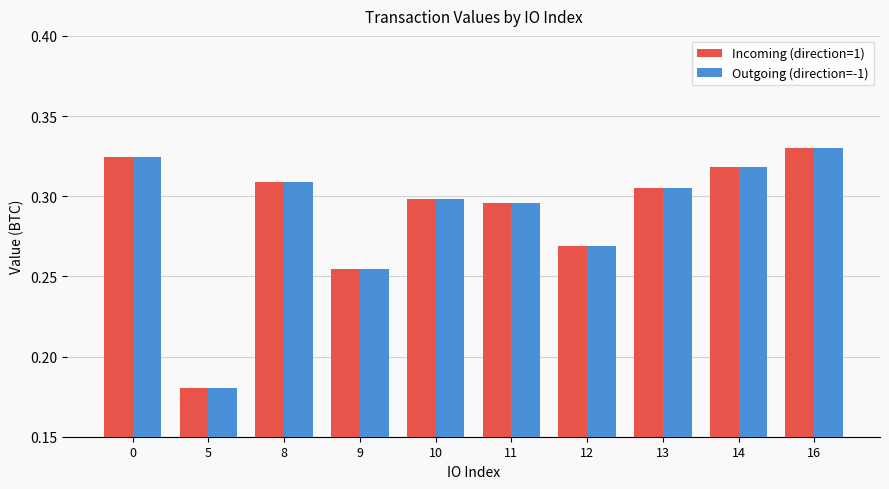

The value of Incoming (direction=1) at 9 is 0.3. True or false?

True